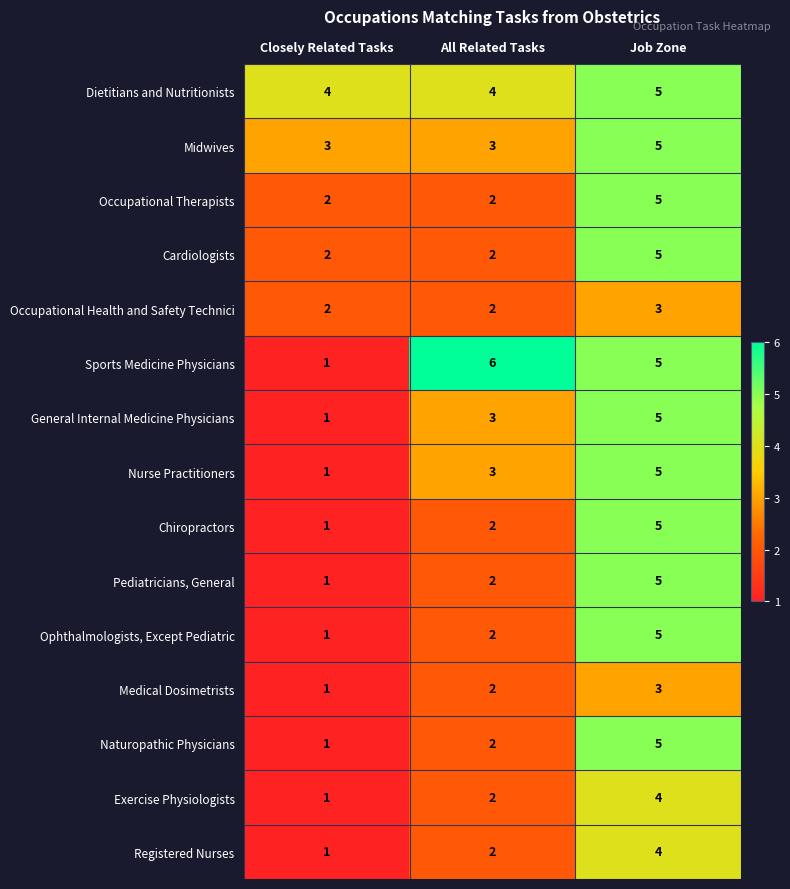

At which label is Naturopathic Physicians closest to 3?

All Related Tasks